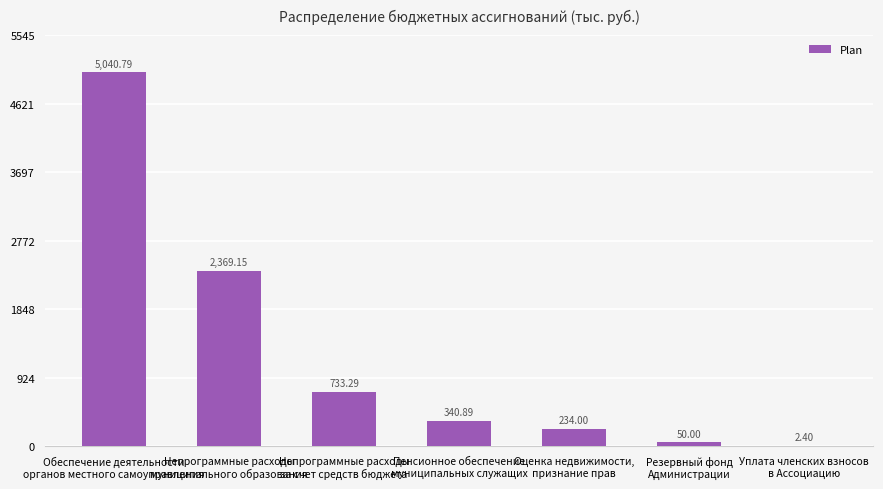

How many data points does each series have?

7